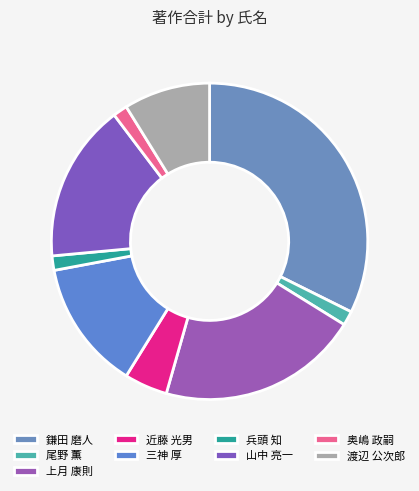

True or false: 上月 康則 accounts for 30% of the total.

False